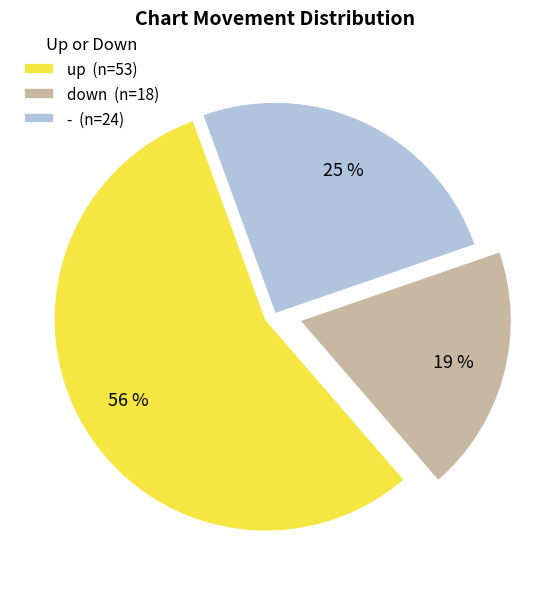

Is the sum of down (n=18) and up (n=53) greater than half?

Yes